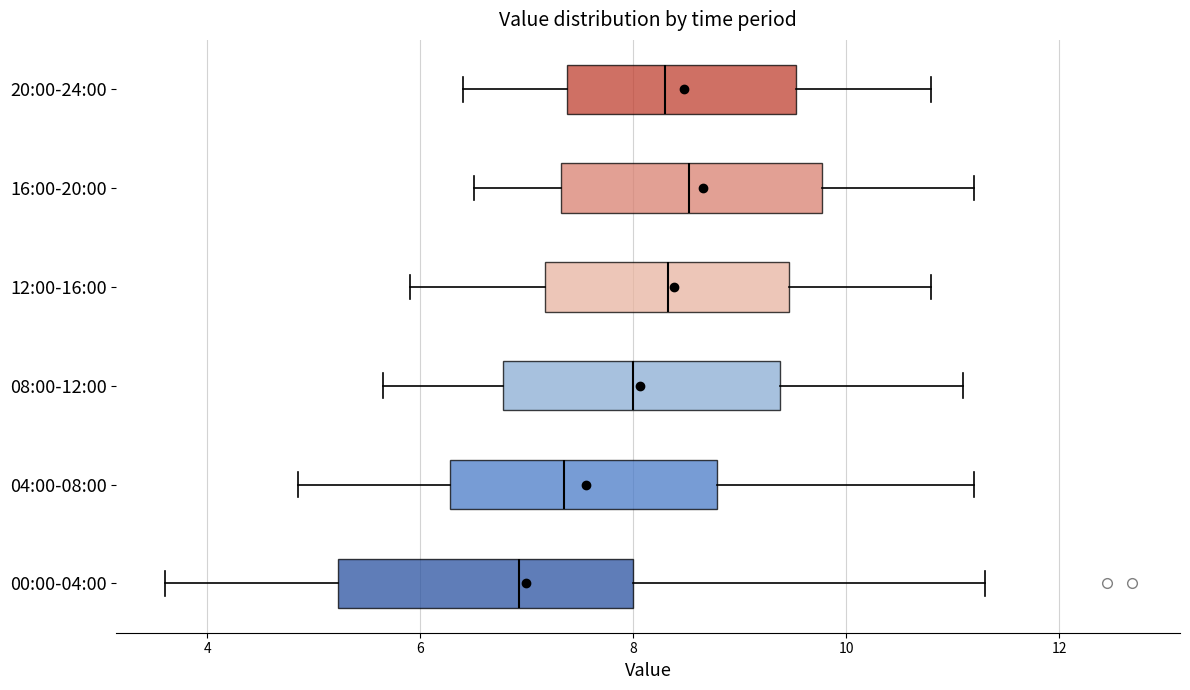

Where is the left edge of the box for 16:00-20:00 on the x-axis? The values are not printed on the chart, so give them approximately, as read against the axis.

7.4